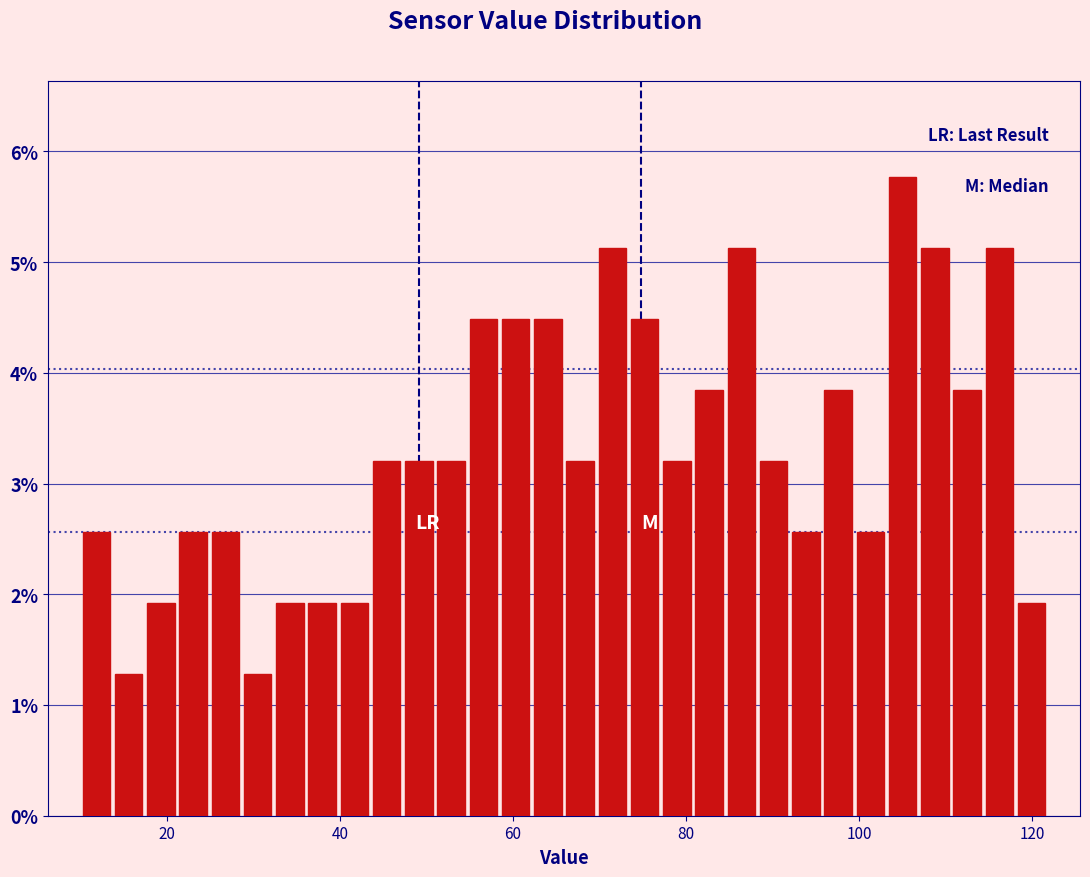

Around what value on the x-axis is the tallest bar? Give the approximate position of its centre, as read against the axis.

106